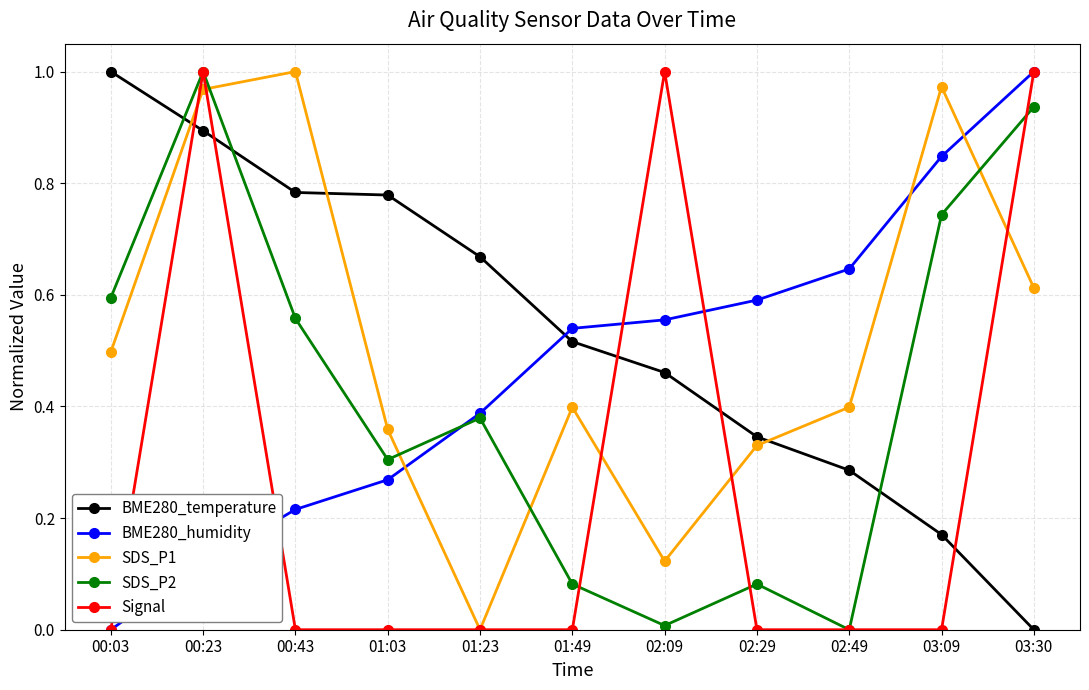

At which category is the sum across all series the highest?

00:23